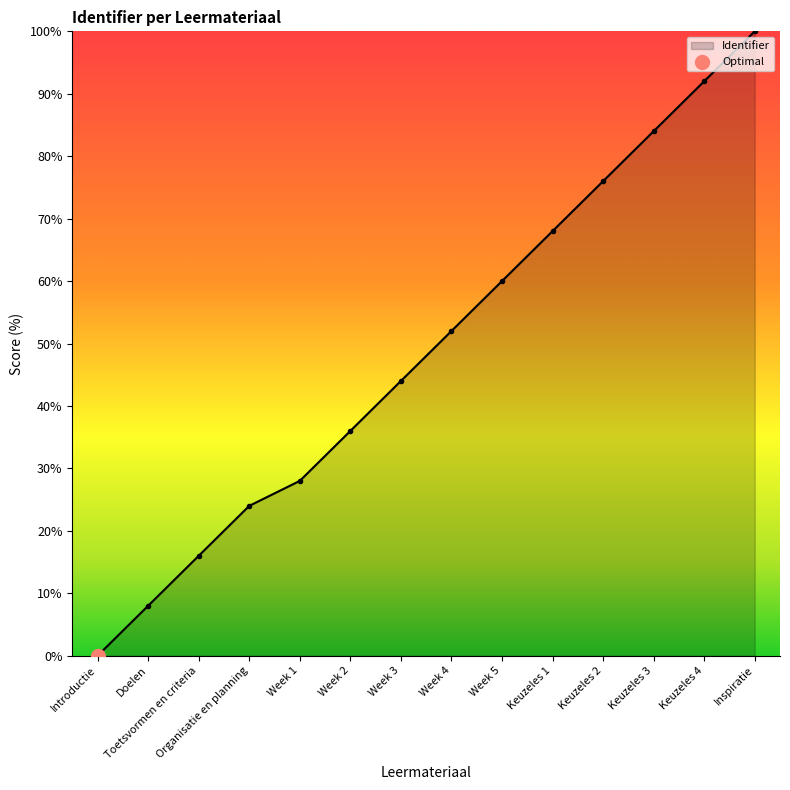

Which has a higher value, Doelen or Week 3?

Week 3